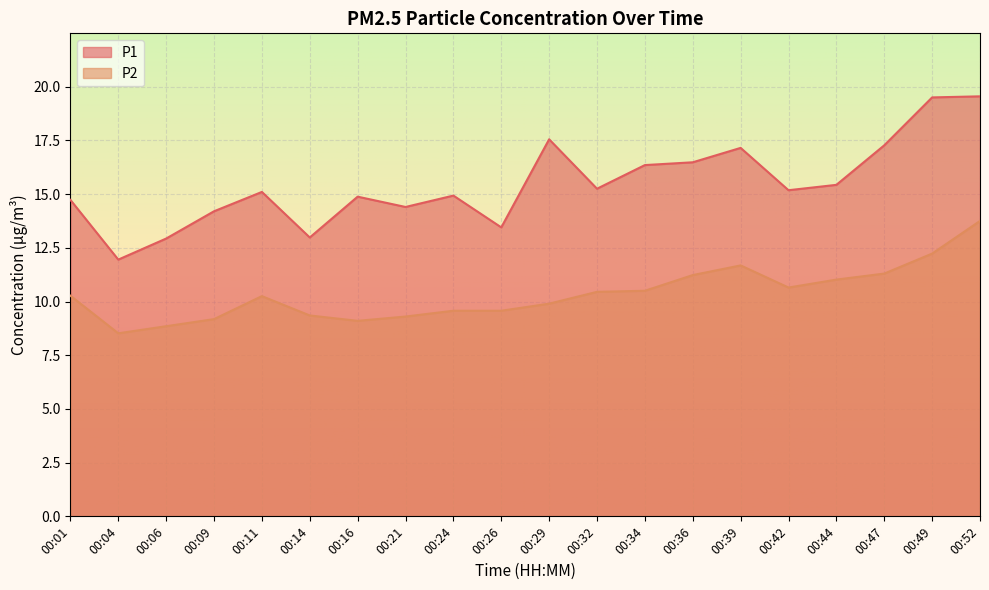

Which has a higher value, 00:01 or 00:49?

00:49